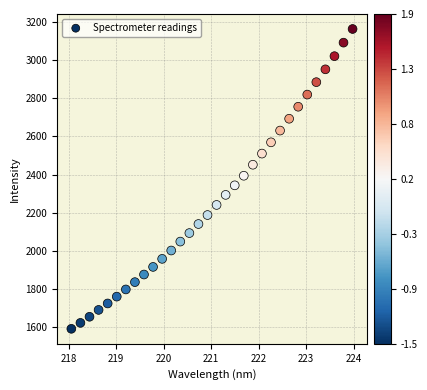

What is the range of X values (max minus min)?

5.9